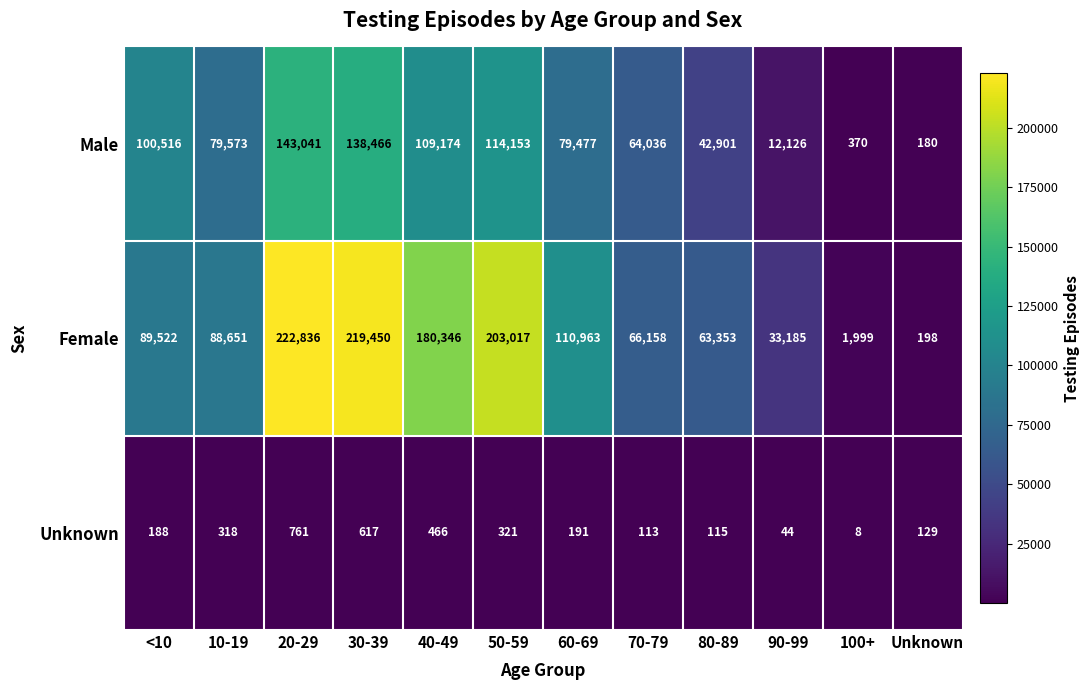

At which label does Female reach its minimum?

Unknown